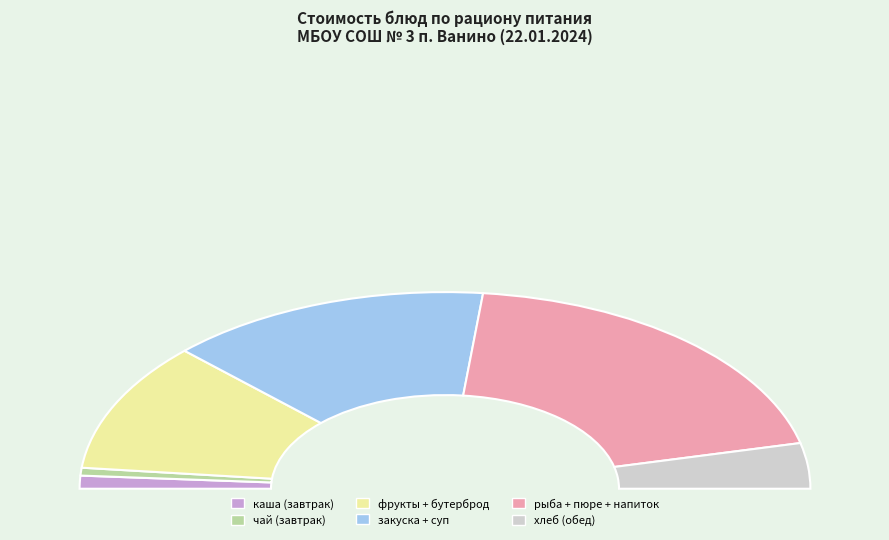

To the nearest percent, what portion does хлеб ржаной represent?

4%